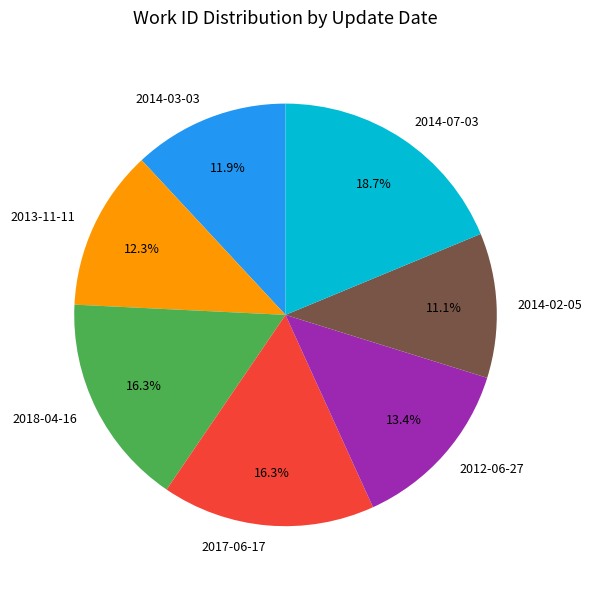

Combined, what portion of the pie is 2014-02-05 and 2014-03-03?

23.0%